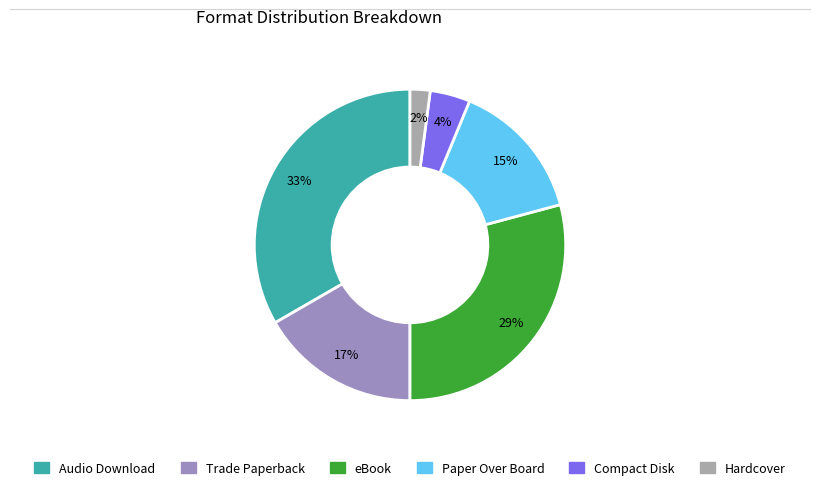

The Audio Download slice represents 47% of the pie. True or false?

False